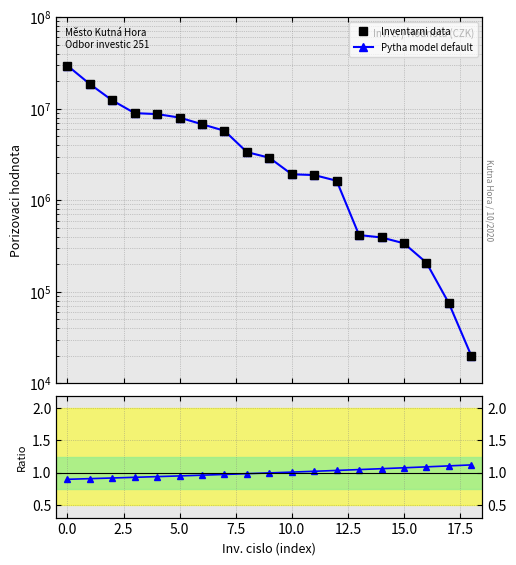

At how many categories does at least one series exceed 6045895?

7